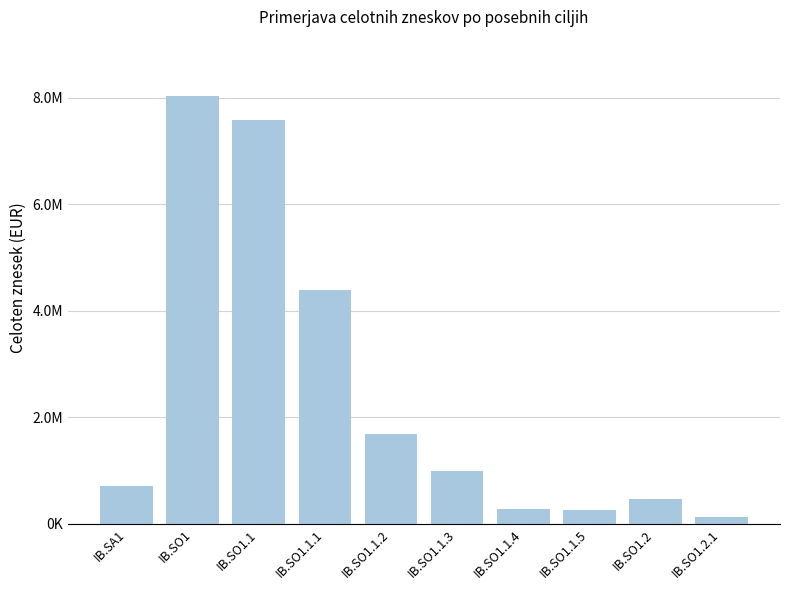

What position from the left is IB.SO1.2.1?

10